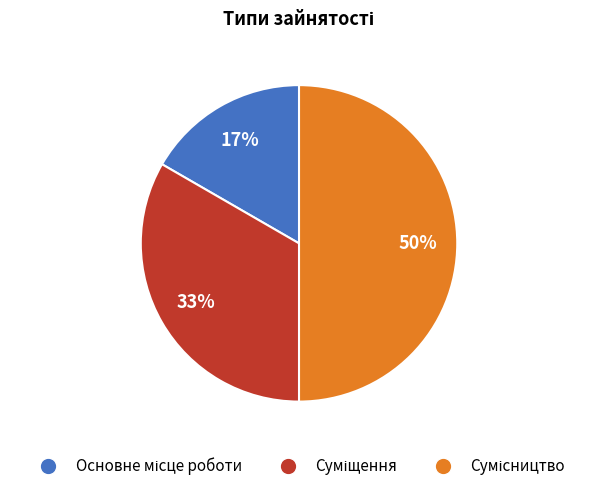

To the nearest percent, what is the difference between the largest and smallest slice percentages?

33%